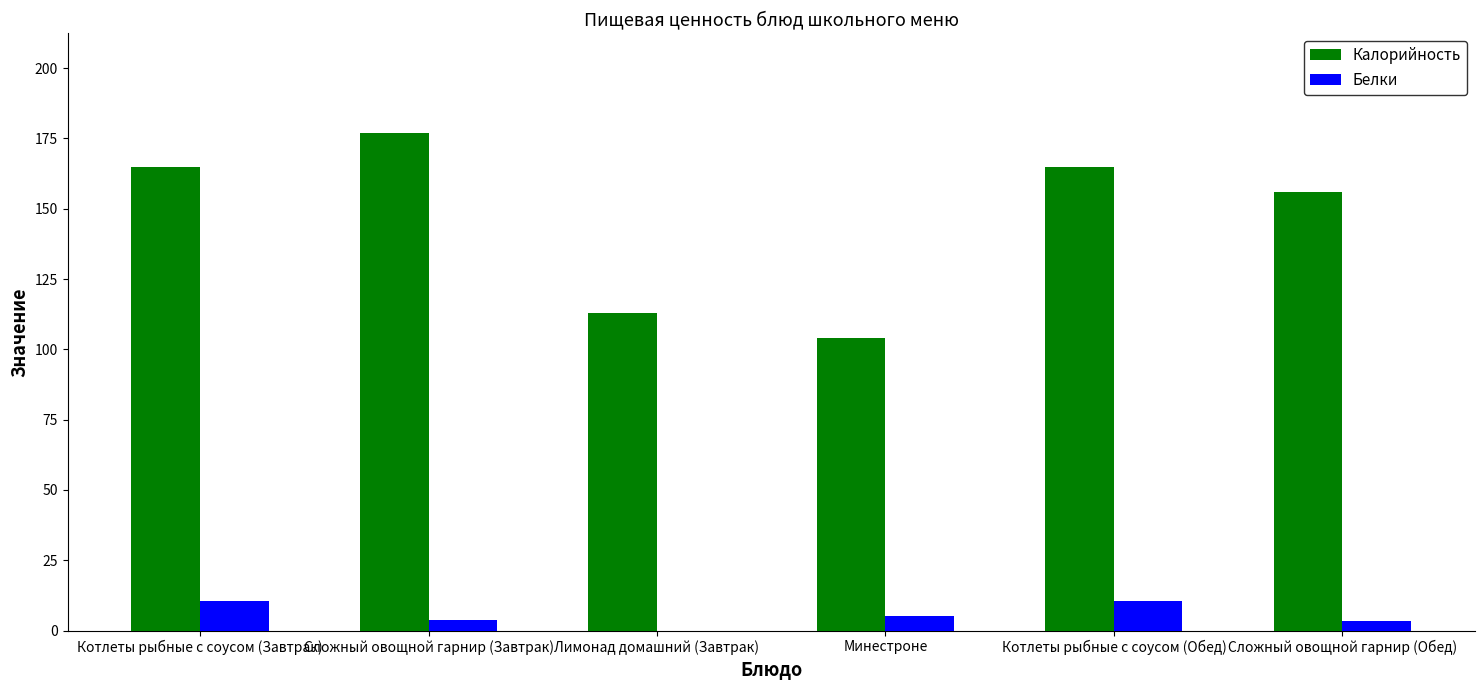

What is the total value across all series at Котлеты рыбные с соусом (Обед)?

175.5